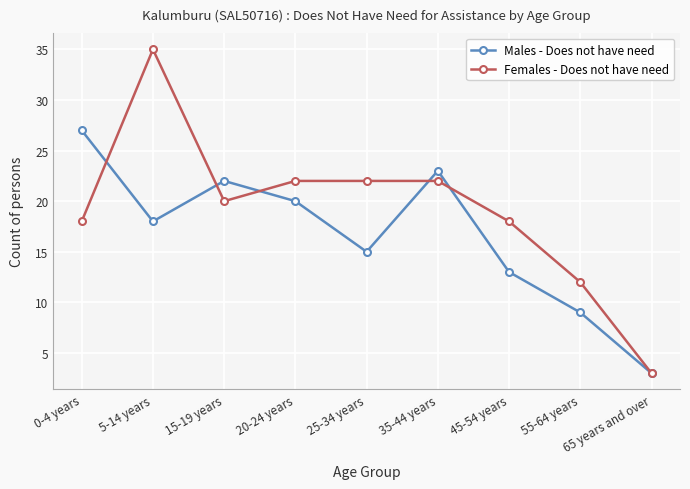

Which category has the highest value in the Females - Does not have need series?

5-14 years